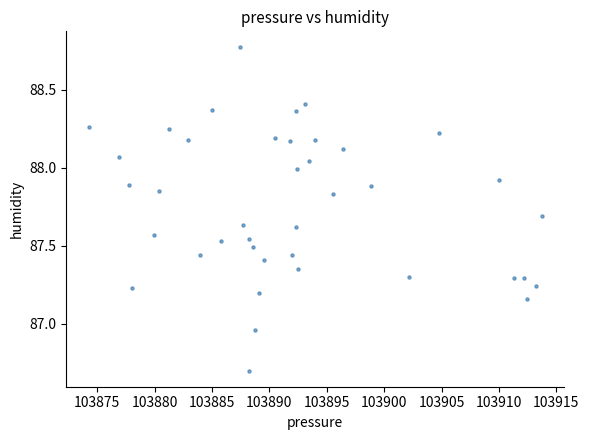

What is the range of X values (max minus min)?

39.4